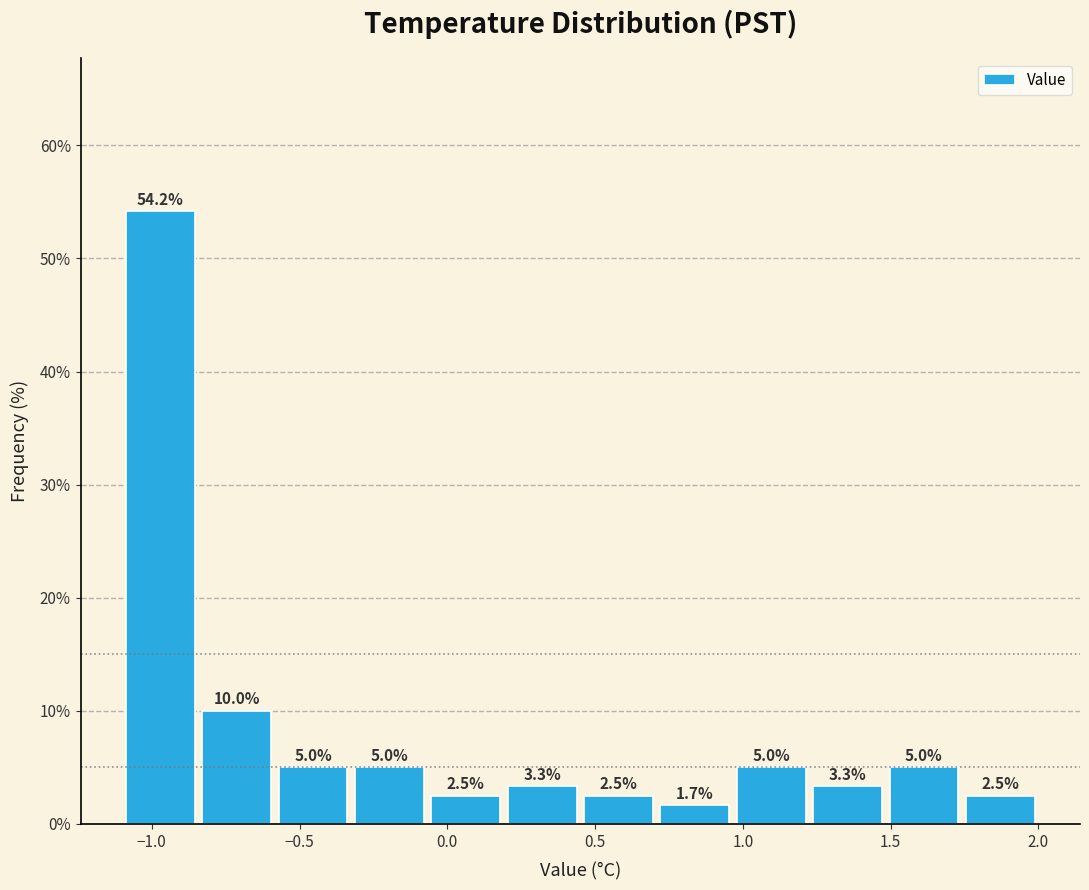

Over which range of the x-axis is the bar tallest?

-1.10 to -0.85